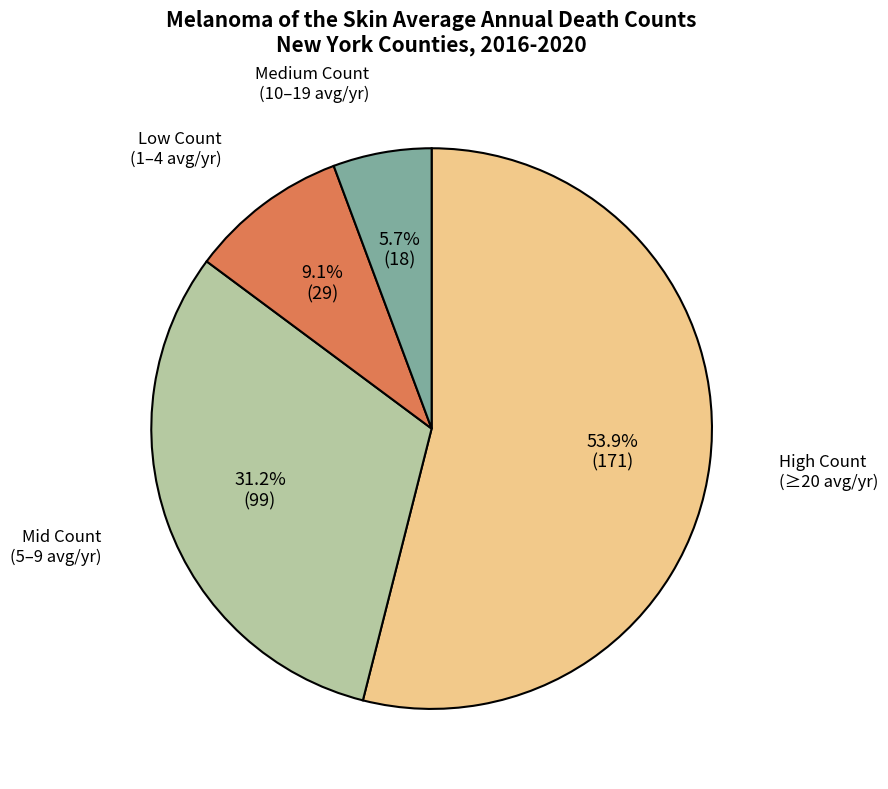

Do Low Count (1–4 avg/yr) and High Count (≥20 avg/yr) together represent more than half of the pie?

Yes